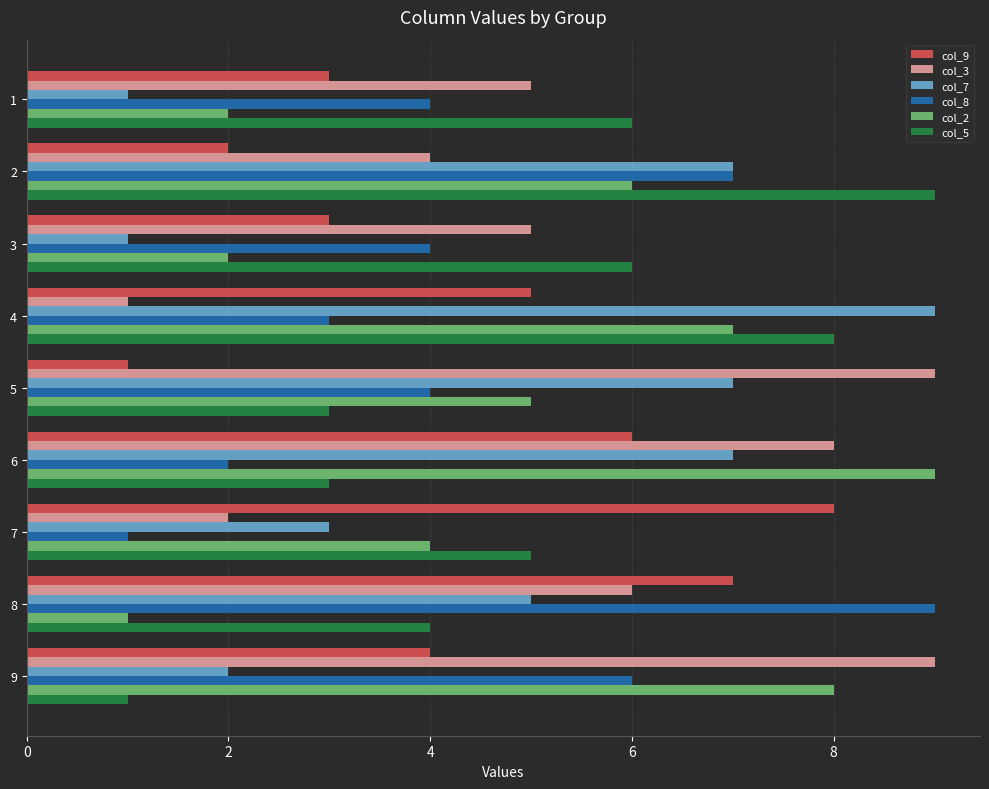

Rank the series at 8 from lowest to highest value.

col_2, col_5, col_7, col_3, col_9, col_8